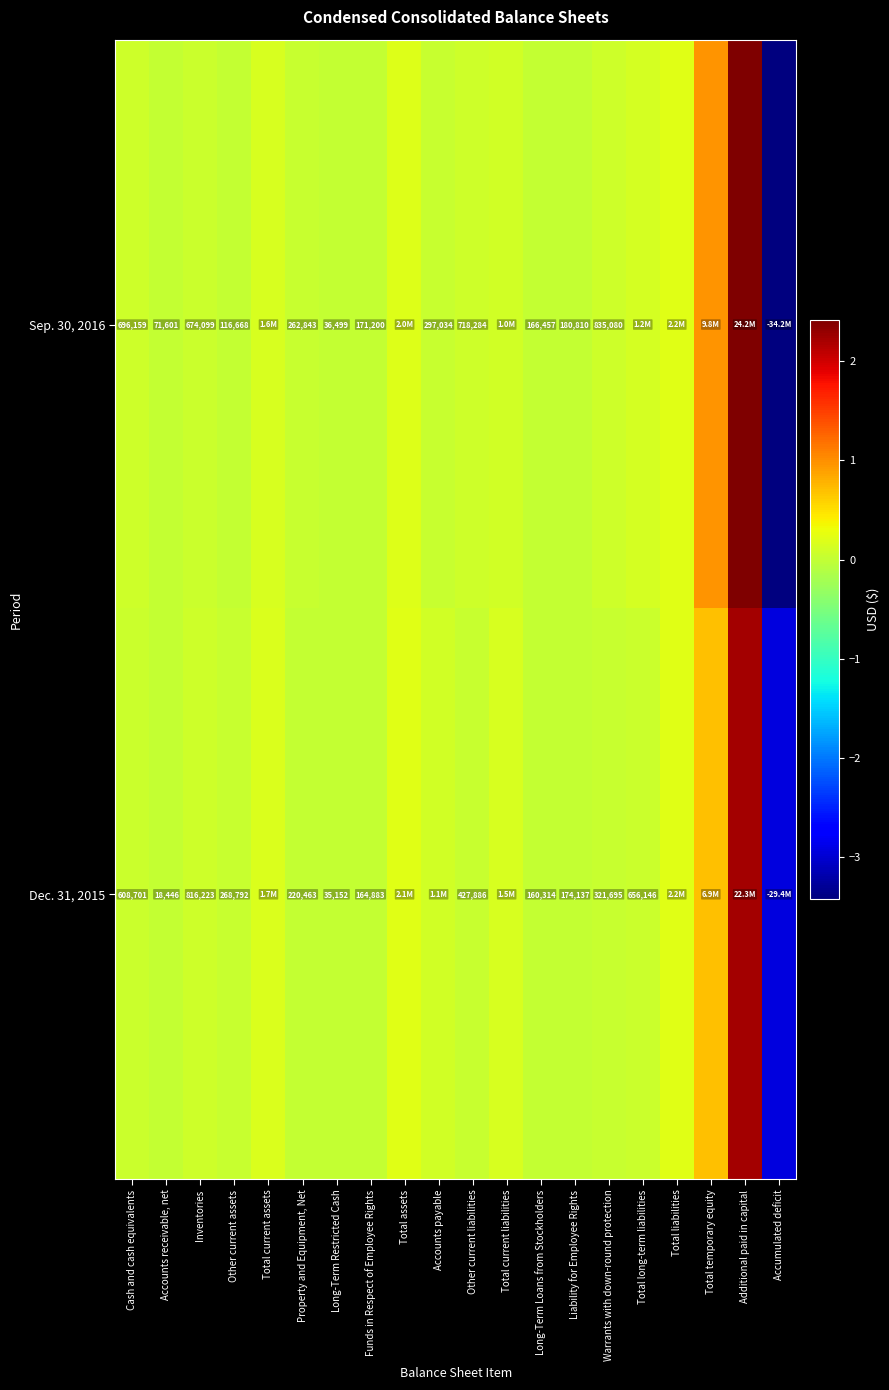

The value of Dec. 31, 2015 at Warrants with down-round protection is 212186. True or false?

False